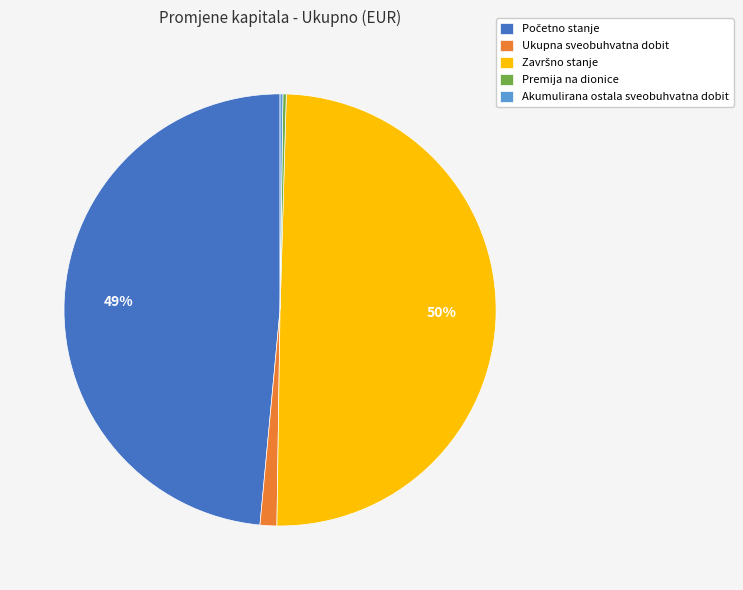

Is it true that Ukupna sveobuhvatna dobit is 1% of the pie?

True